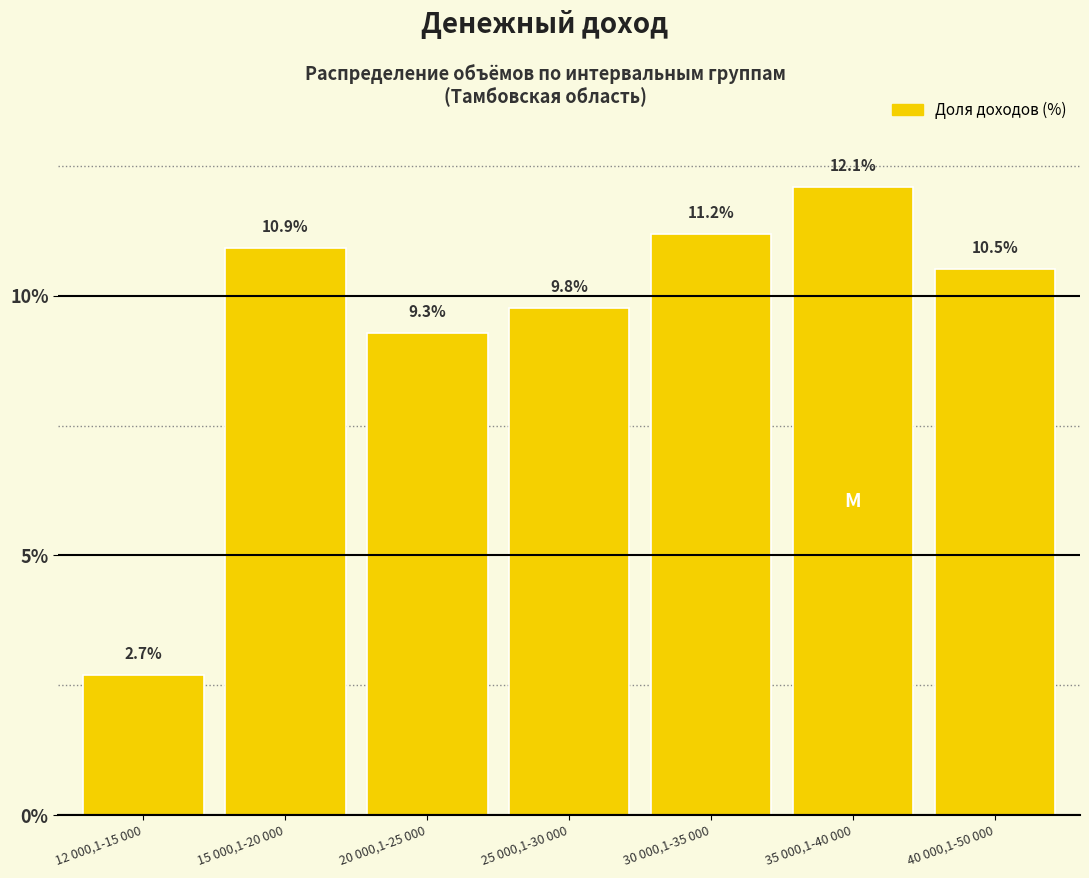

Reading left to right, list all the values displayed in this chart.

12 000,1-15 000=2.7	15 000,1-20 000=10.9	20 000,1-25 000=9.3	25 000,1-30 000=9.8	30 000,1-35 000=11.2	35 000,1-40 000=12.1	40 000,1-50 000=10.5